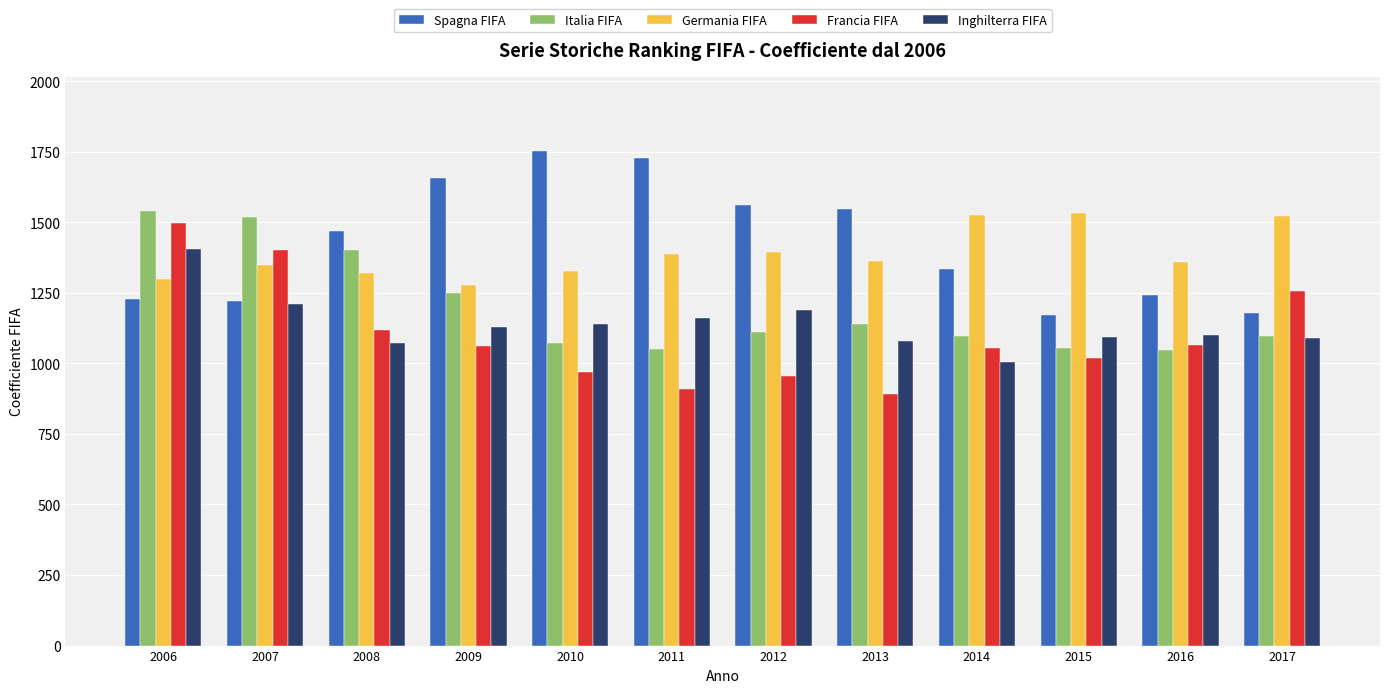

What is the sum of the Inghilterra FIFA values at 2008 and 2016?

2171.0